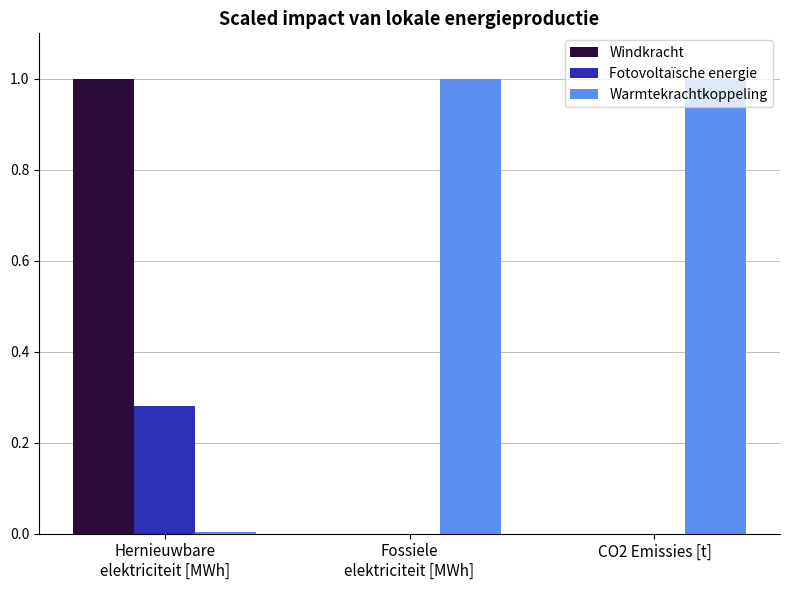

True or false: Windkracht has a value of -0.5 at CO2 Emissies [t].

False